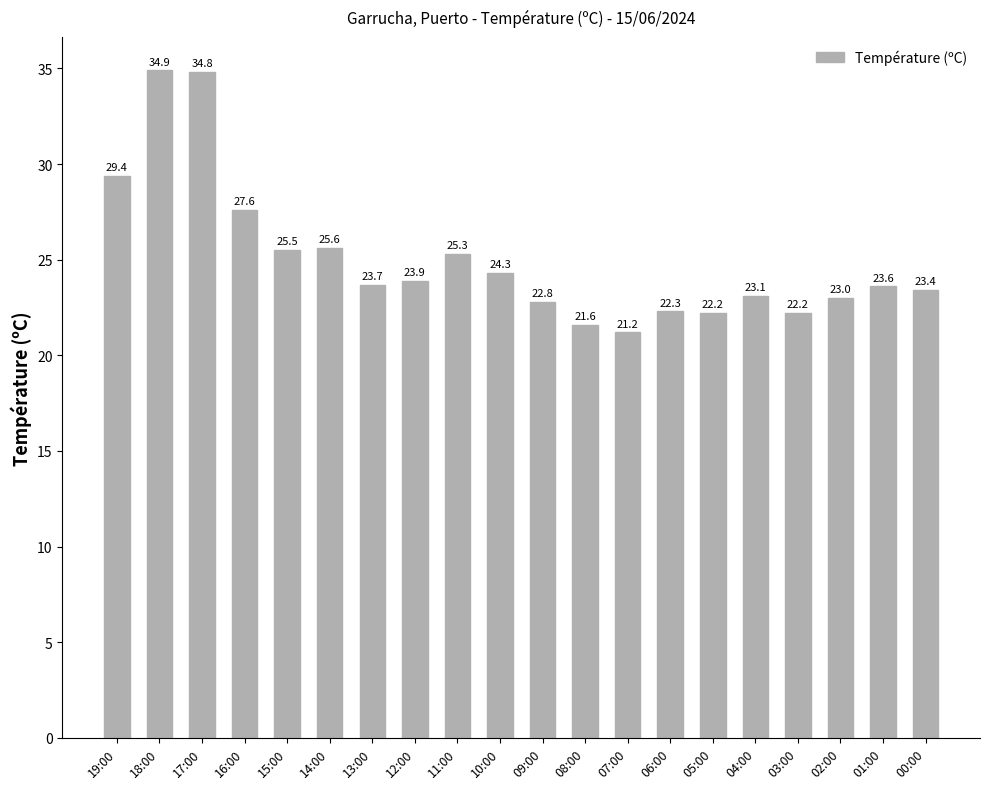

Count the number of data series in this chart.

1